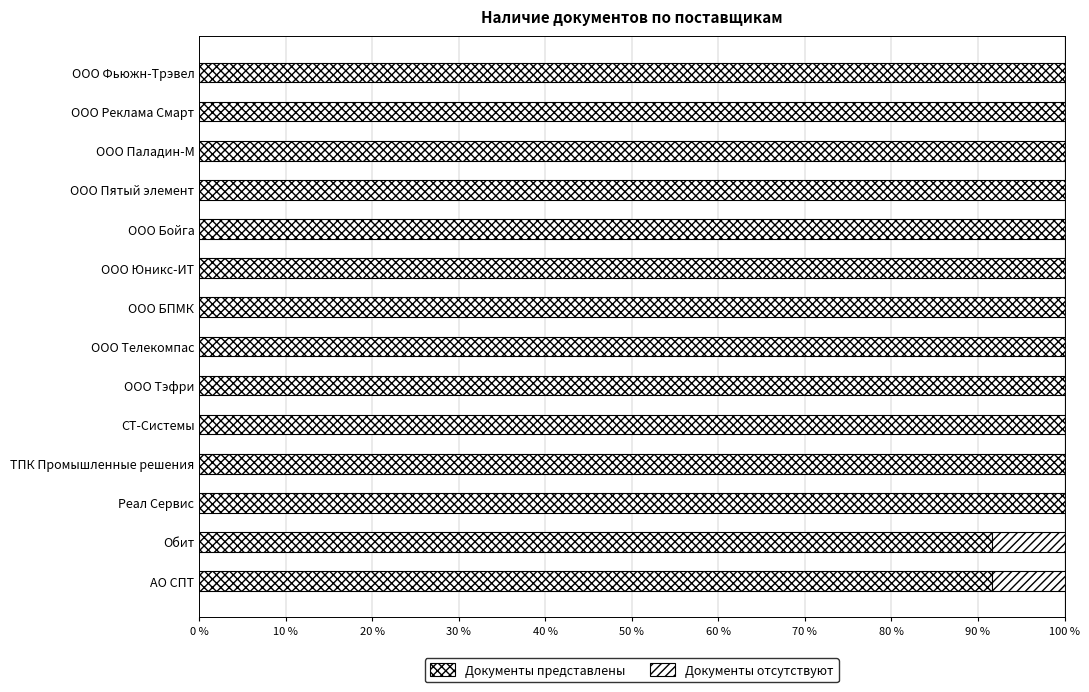

Count the number of categories in the chart.

14